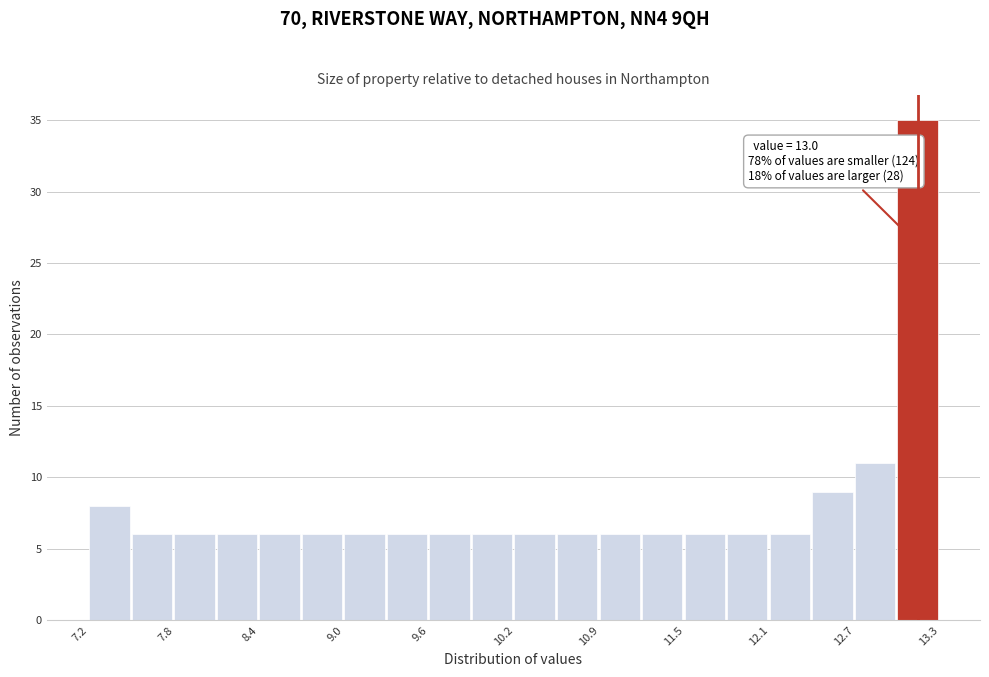

Around what value on the x-axis is the tallest bar? Give the approximate position of its centre, as read against the axis.

13.1